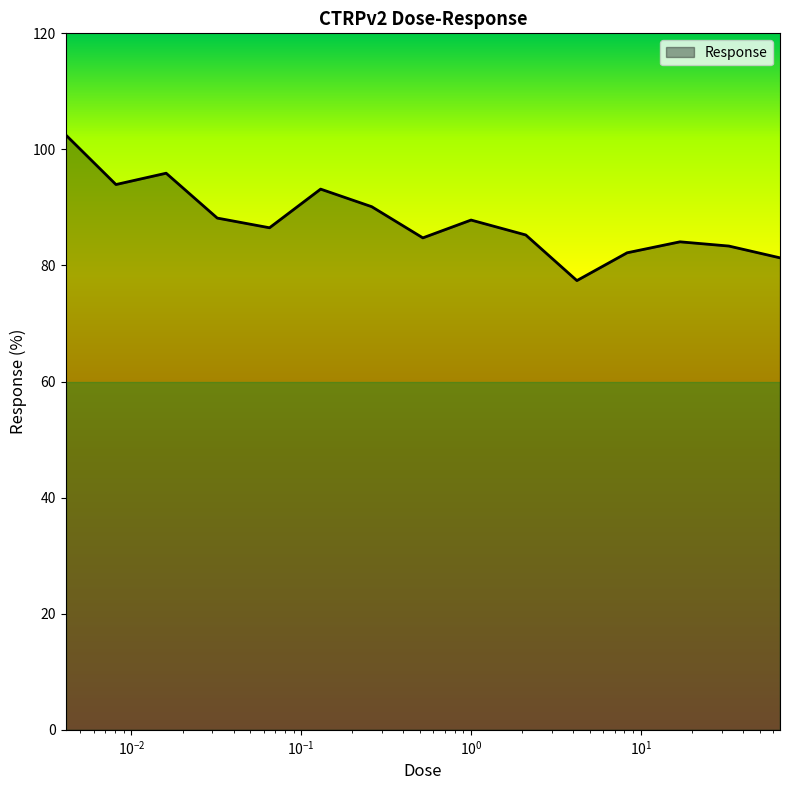

What is the smallest value displayed?

77.4